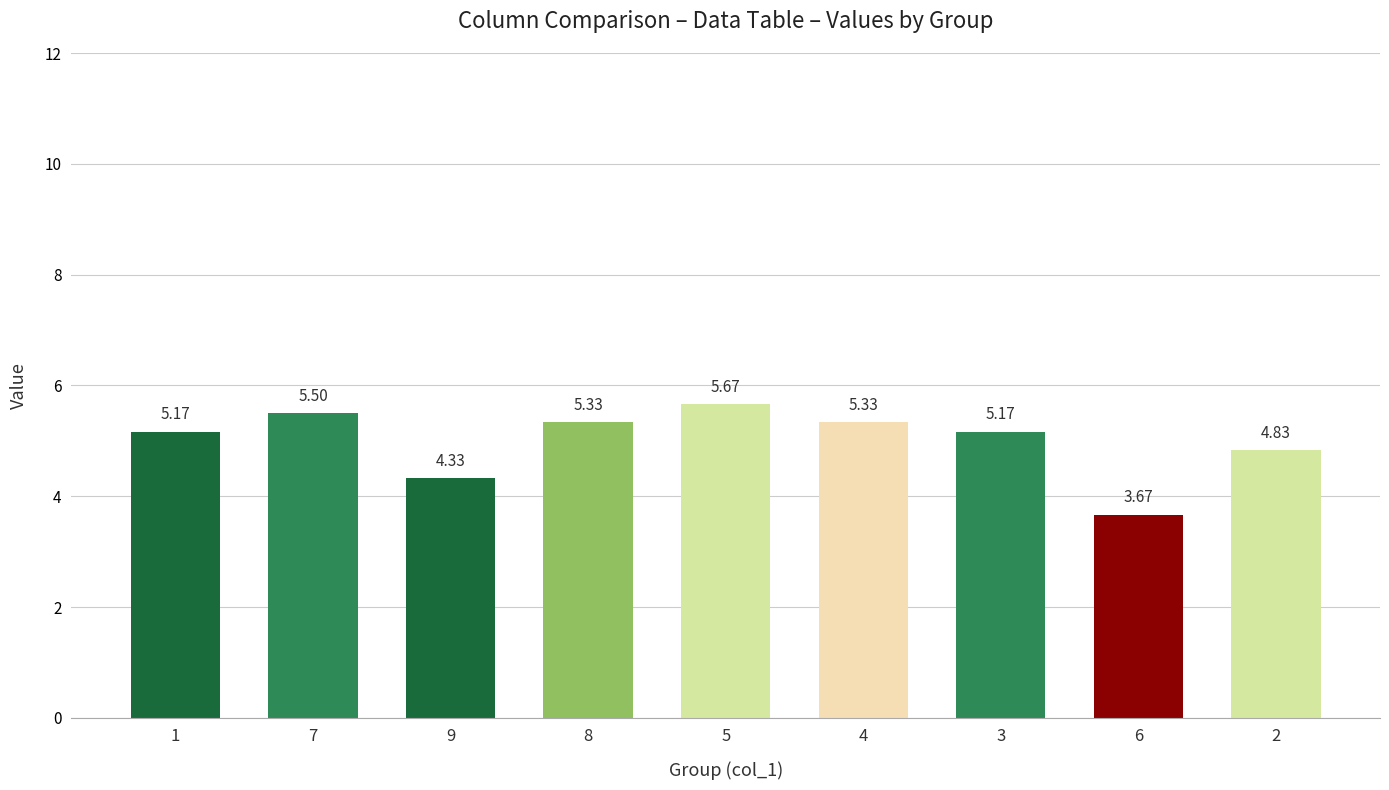

Between 5 and 7, which is larger?

5